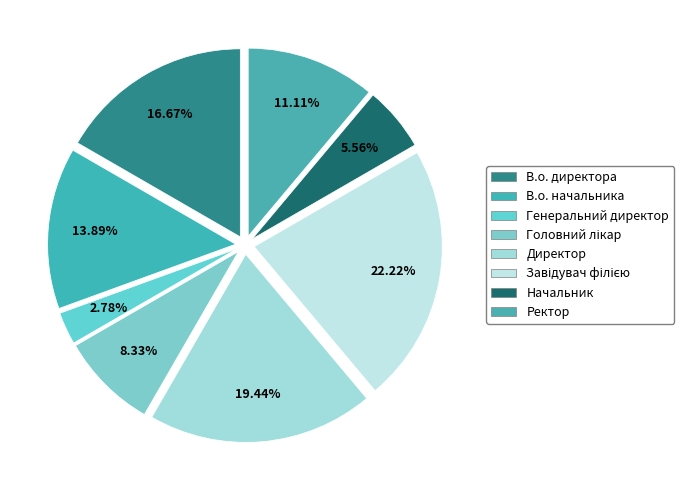

Which category has the biggest portion of the pie?

Завідувач філією